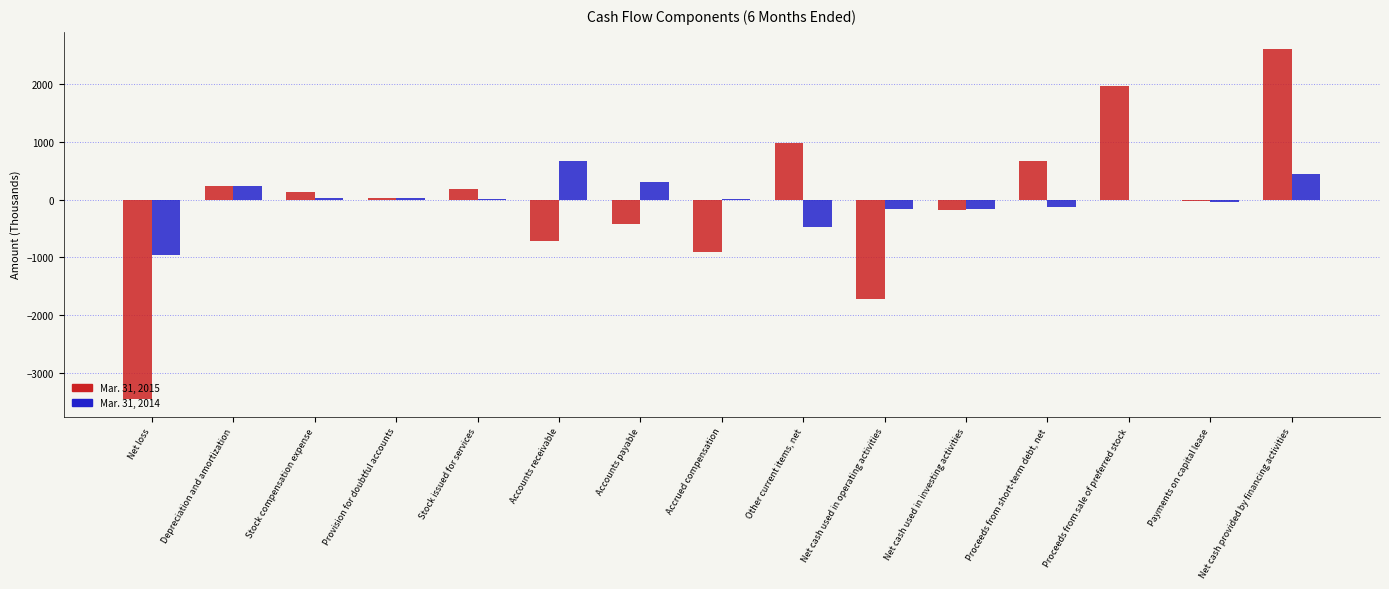

Which label corresponds to the largest value in the chart?

Net cash provided by financing activities